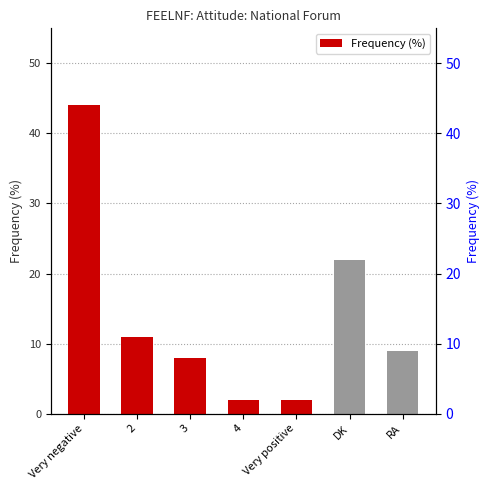

How many values are between 2 and 22?

6